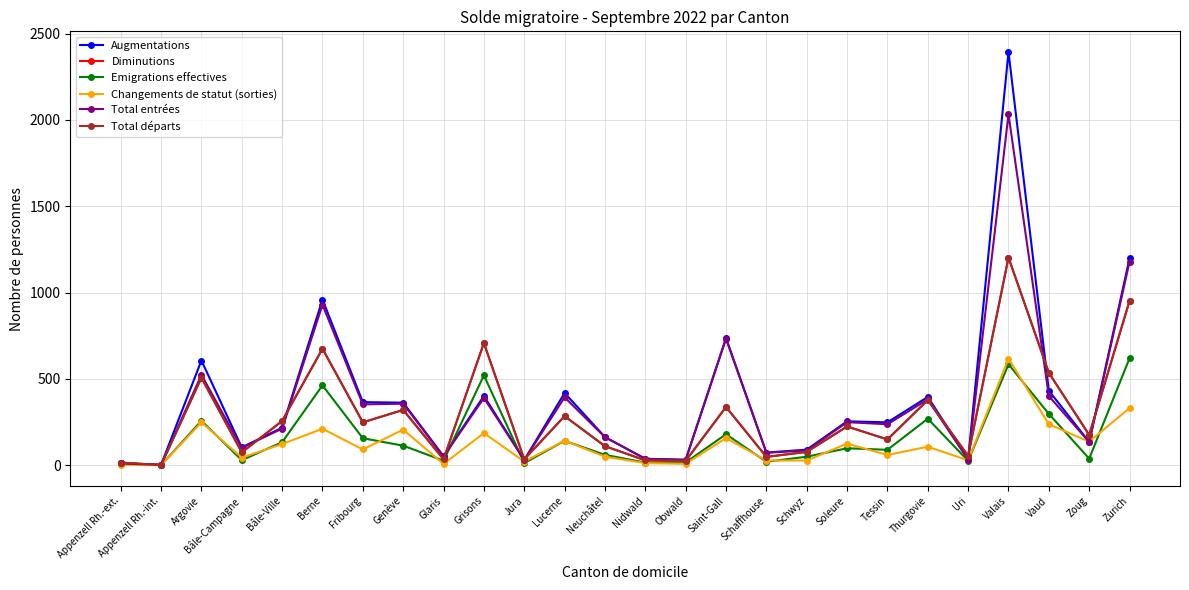

Does the chart have visible grid lines?

Yes